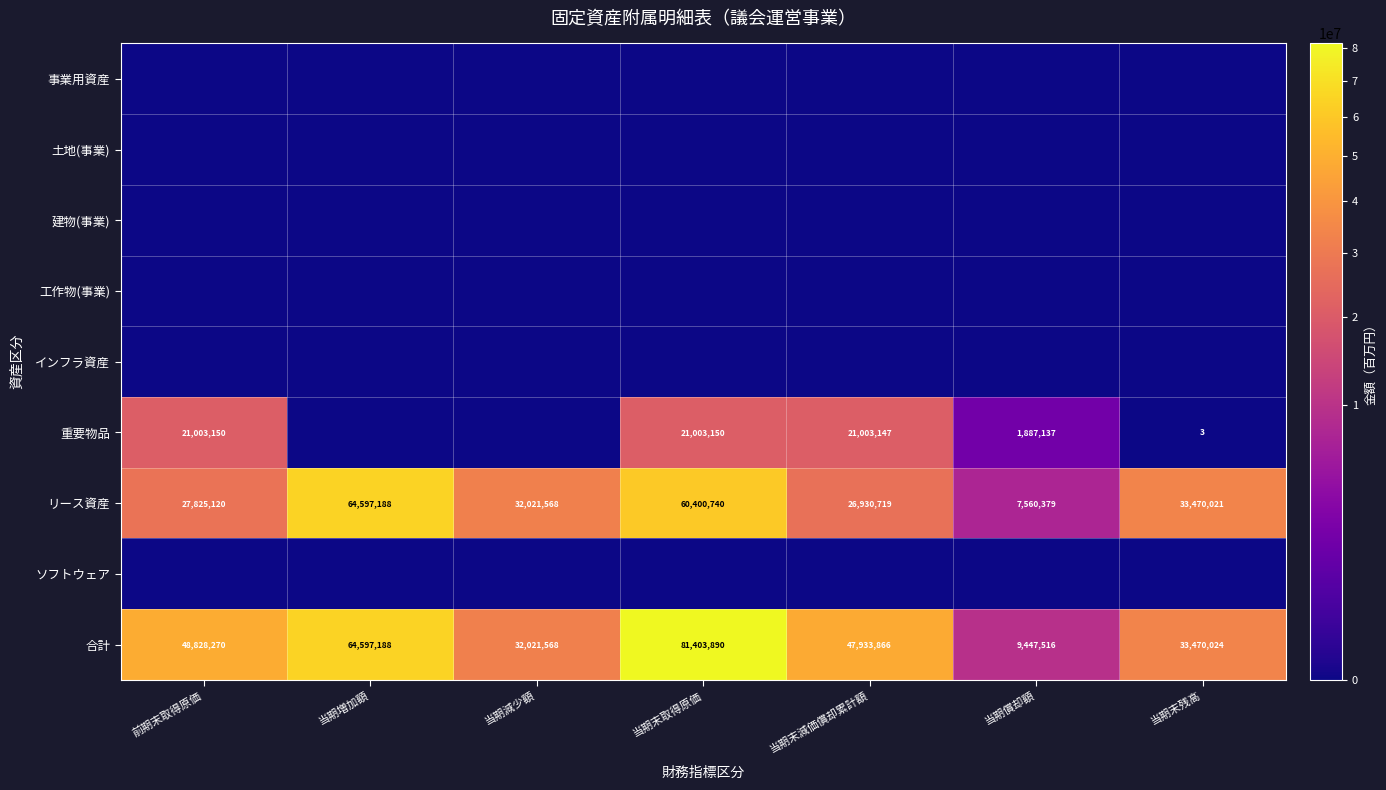

What is the maximum value shown in the chart?

81403890